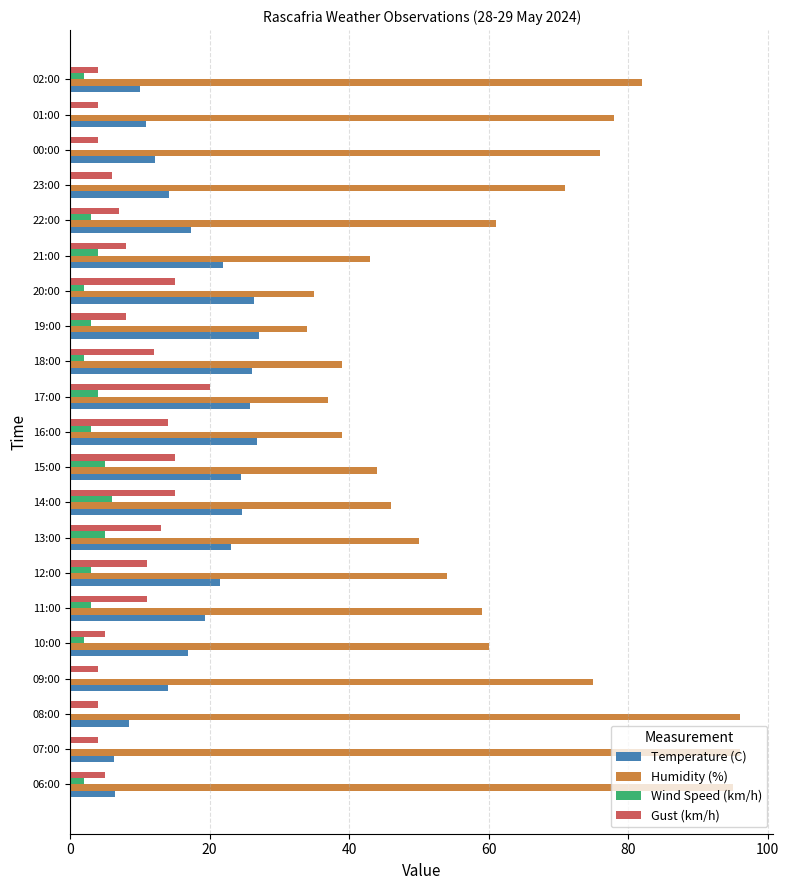

True or false: Humidity (%) has a value of 46.0 at 14:00.

True